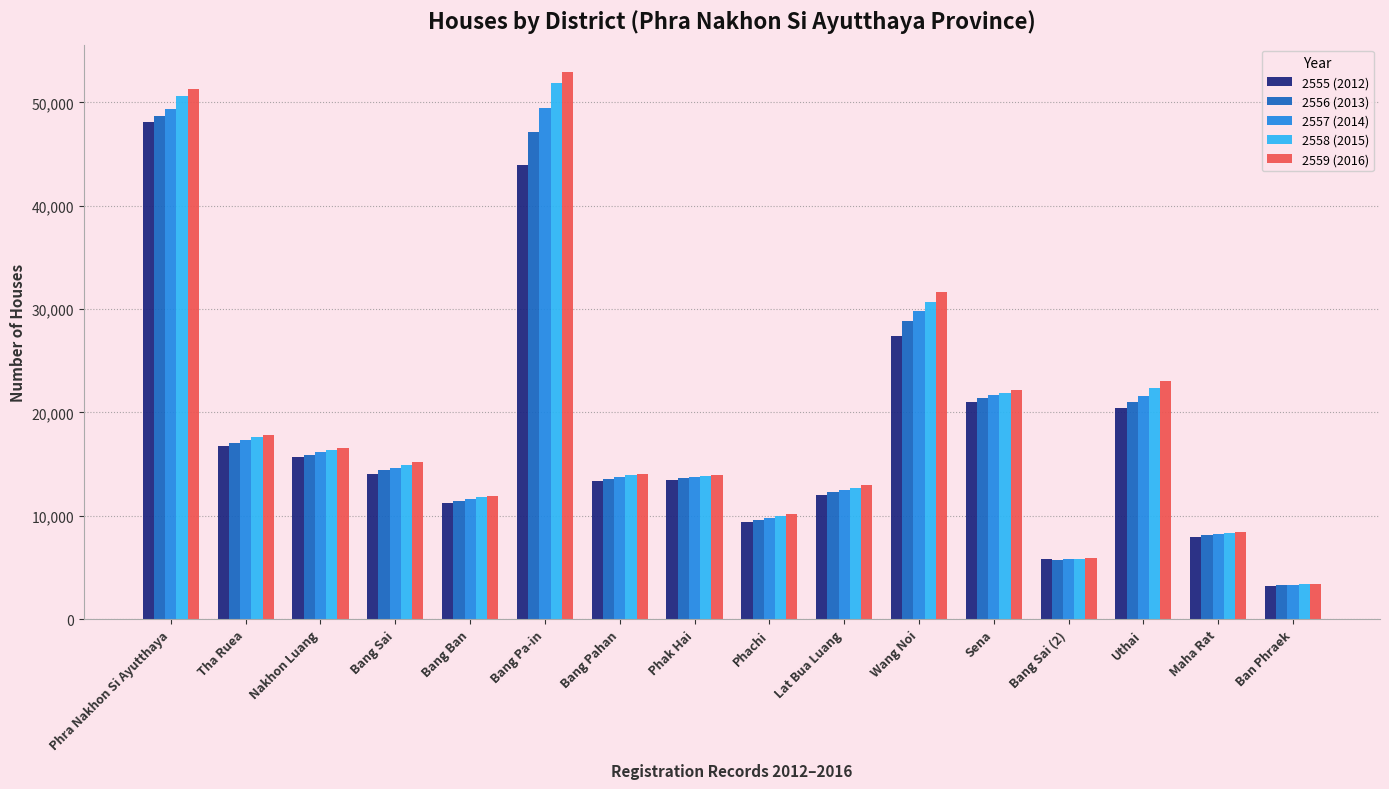

Are the bars grouped side by side (vs. stacked)?

Yes